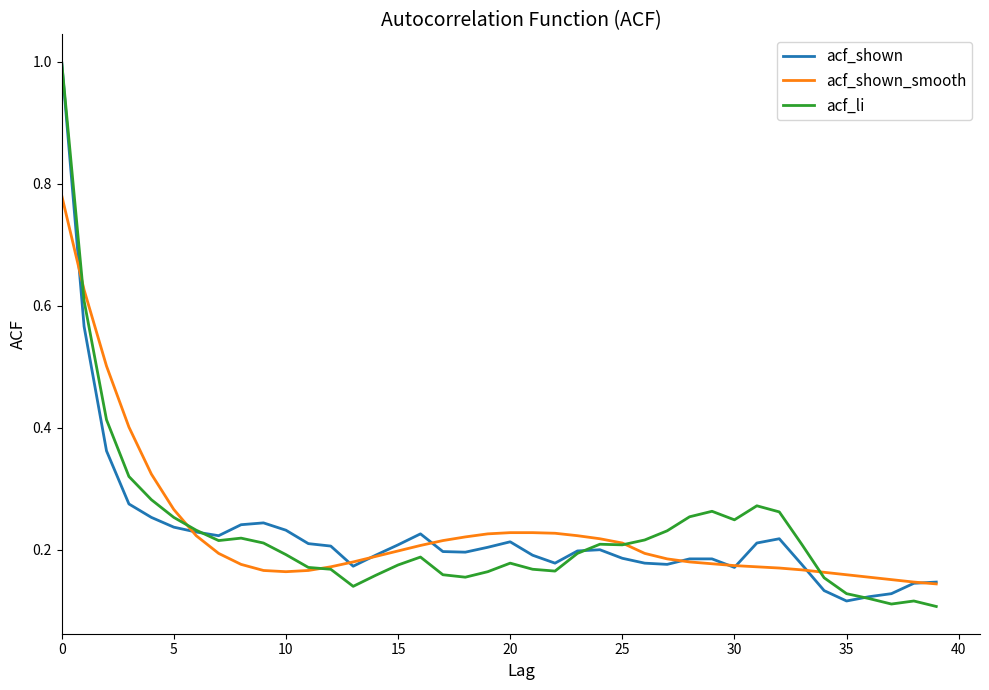

What is the maximum value shown in the chart?

1.0